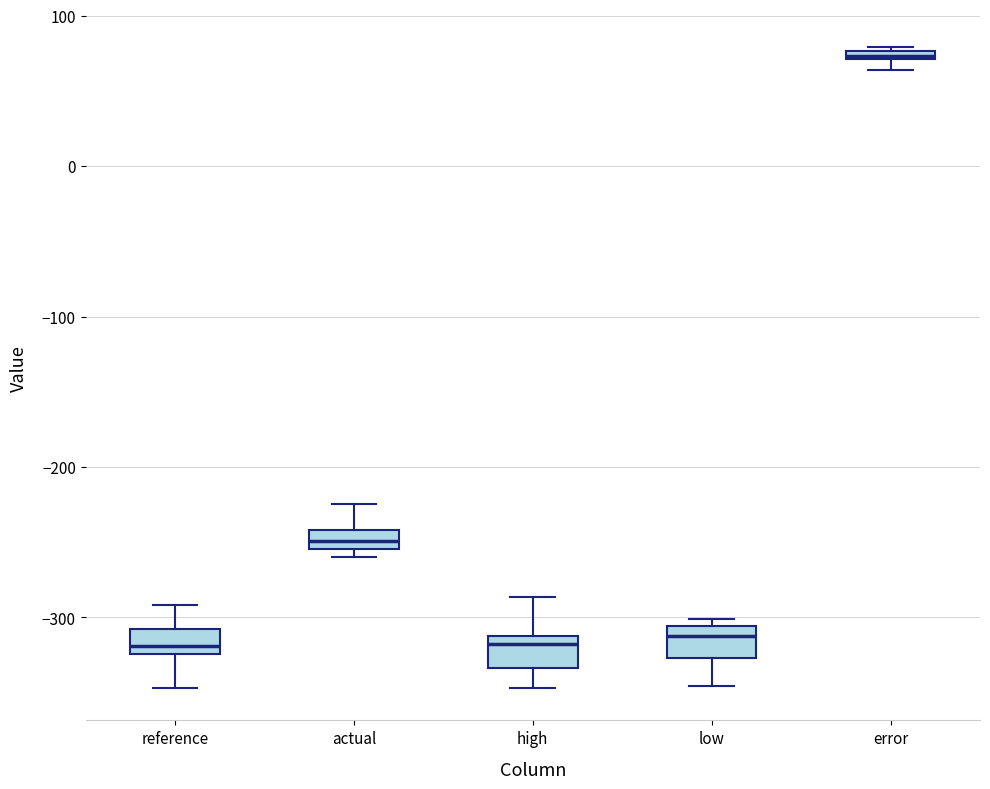

Where is the upper edge of the box for reference on the y-axis? The values are not printed on the chart, so give them approximately, as read against the axis.

-310